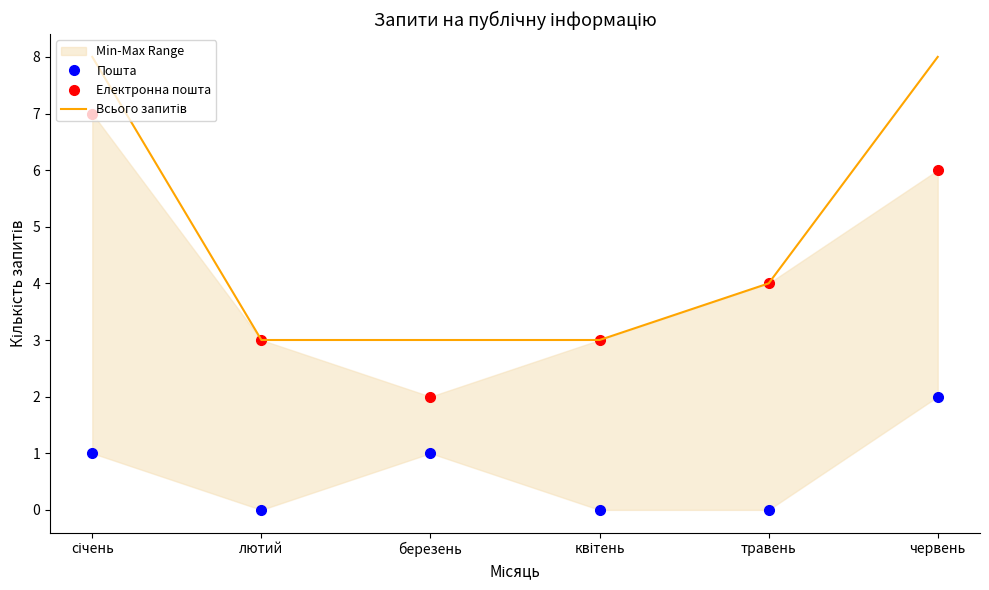

Rank the series by their average value, from highest to lowest.

Всього запитів, Електронна пошта, Пошта